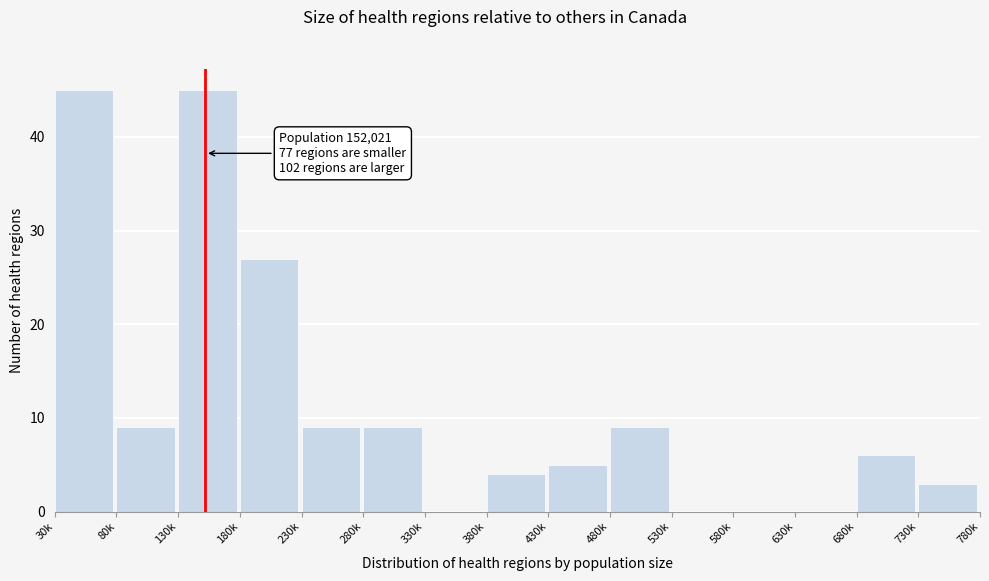

Reading left to right, what are all the values shown in this chart?

30k=45	80k=9	130k=45	180k=27	230k=9	280k=9	330k=0	380k=4	430k=5	480k=9	530k=0	580k=0	630k=0	680k=6	730k=3